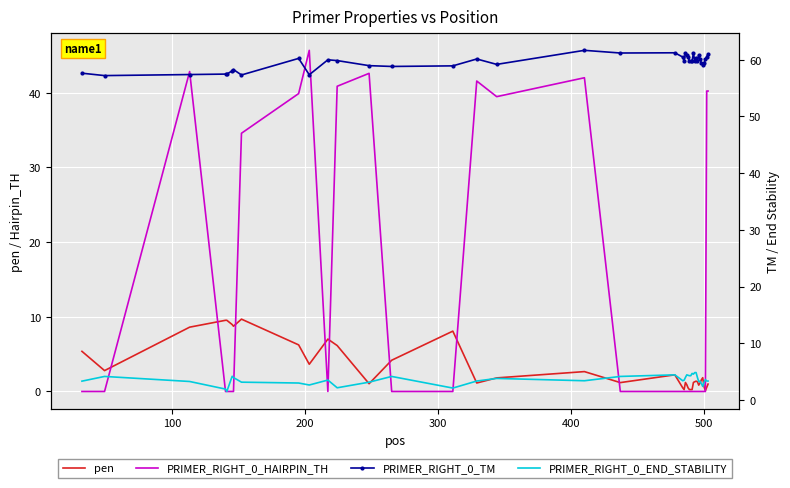

How many series are shown in this chart?

4